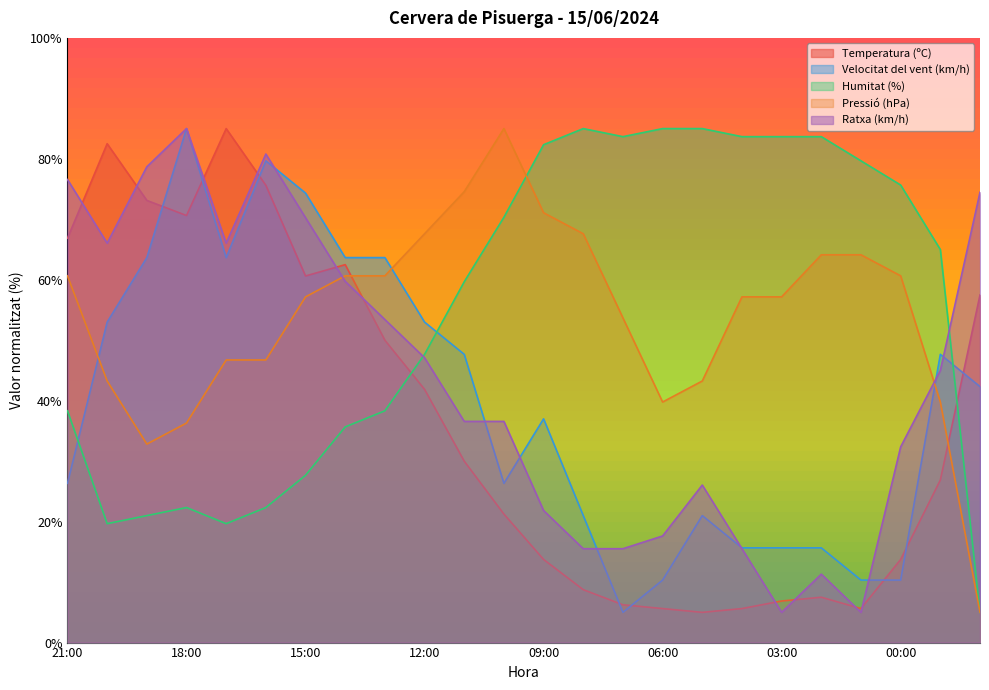

At which label does Pressió (hPa) first exceed 57?

21:00